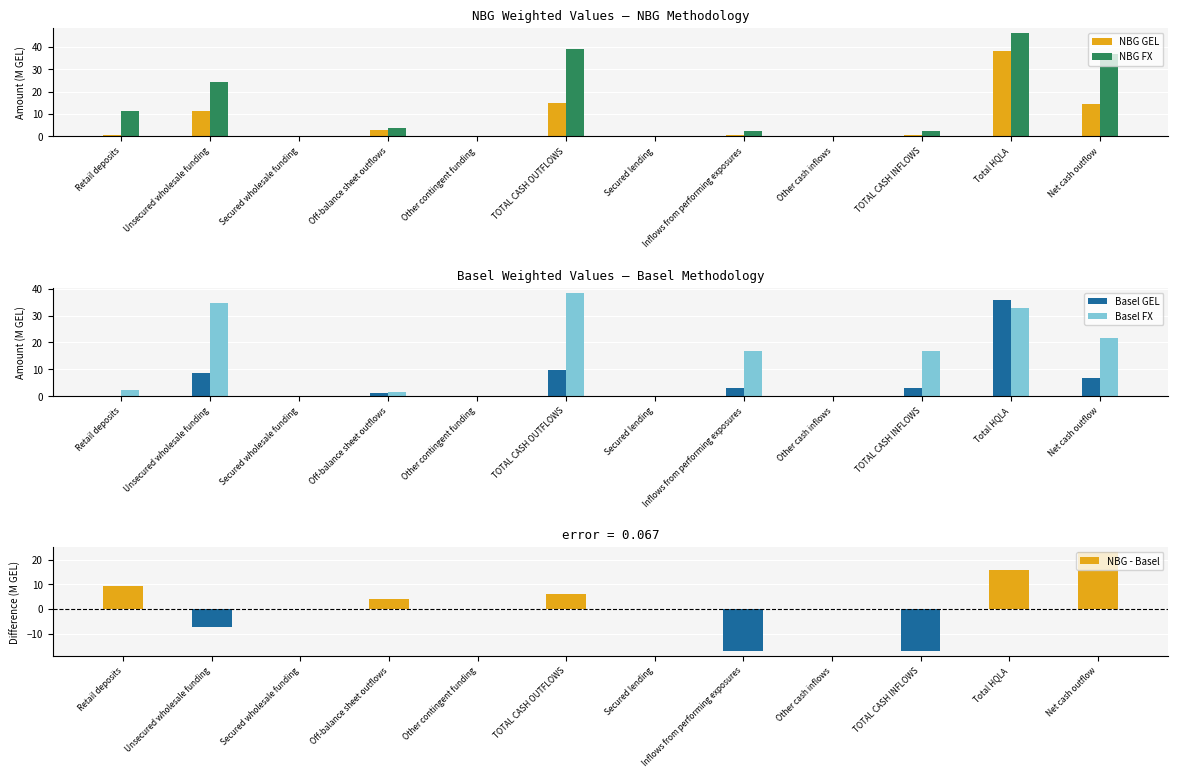

What is the lowest value of the NBG - Basel series?

-17.0